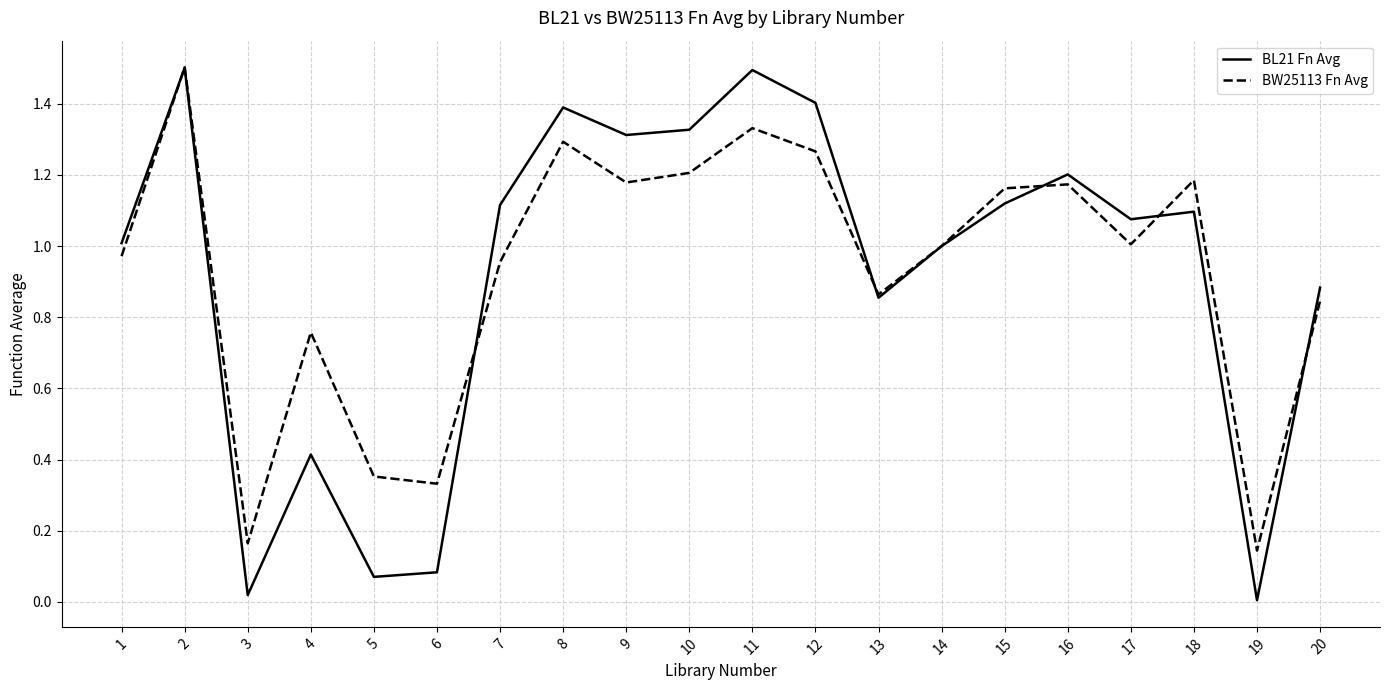

Which series has the widest spread of values?

BL21 Fn Avg